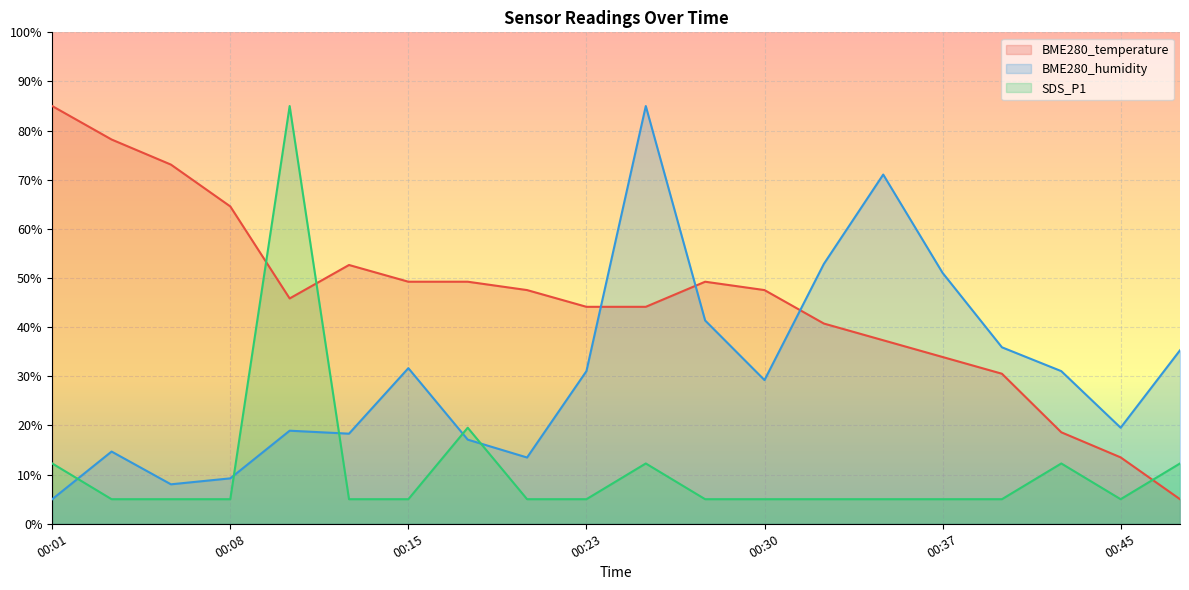

Read the SDS_P1 value at 00:18.

19.5